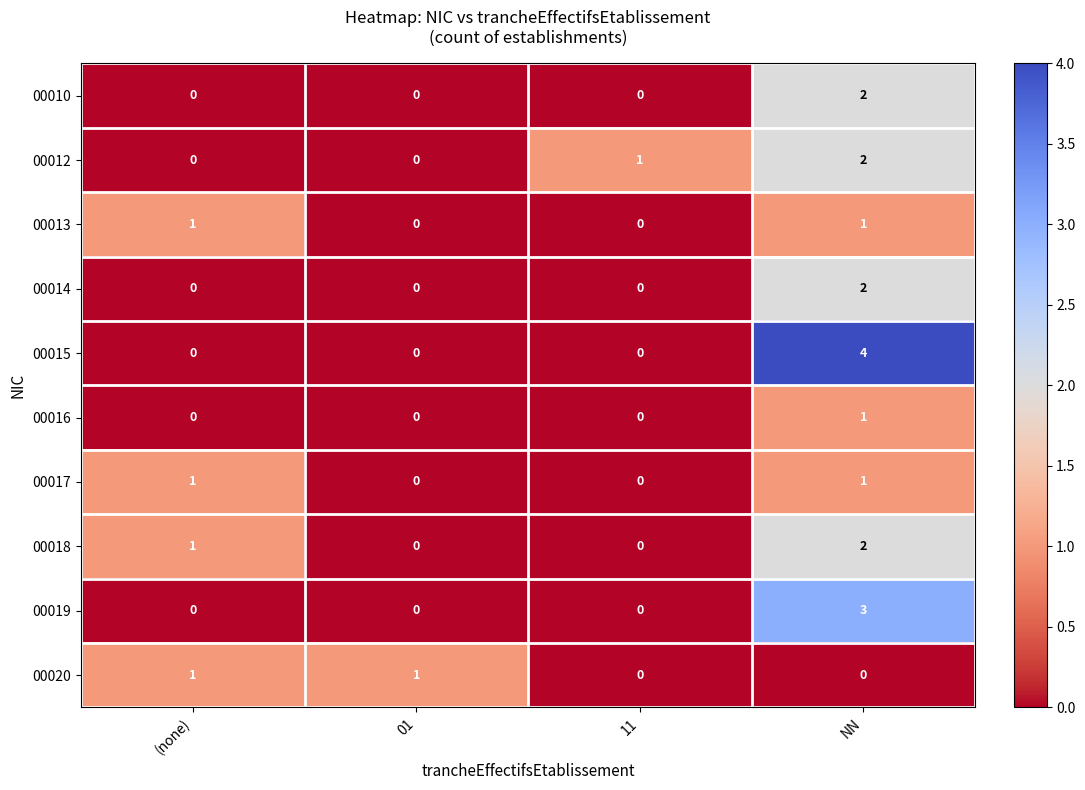

At which category does the chart reach its peak across all series?

NN